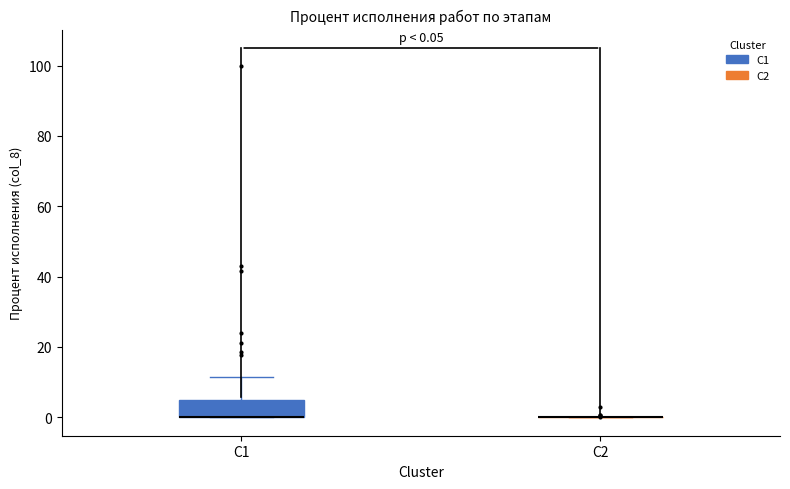

Which box is the tallest, from its lower edge to its upper edge?

C1